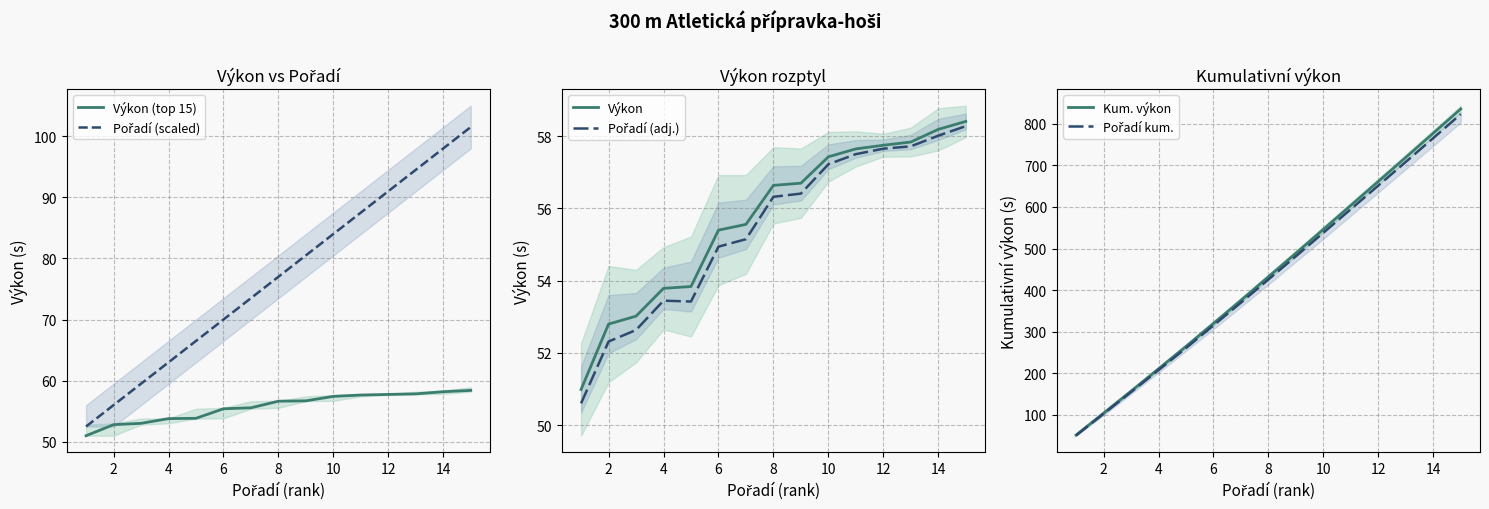

True or false: Výkon (top 15) has a value of 91.8 at 2.

False